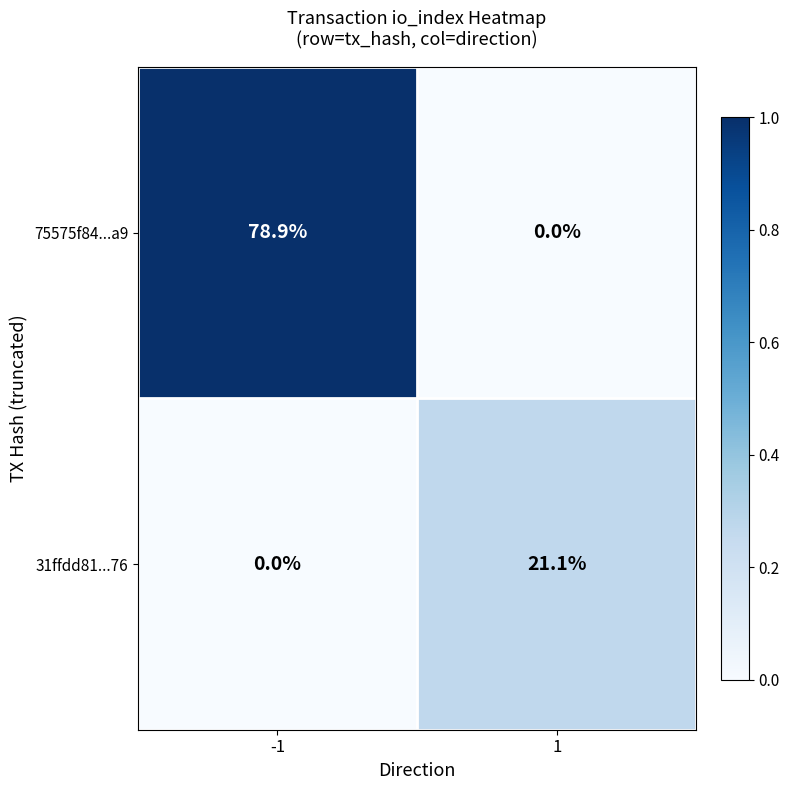

Which series has the largest range (max minus min)?

75575f84...a9